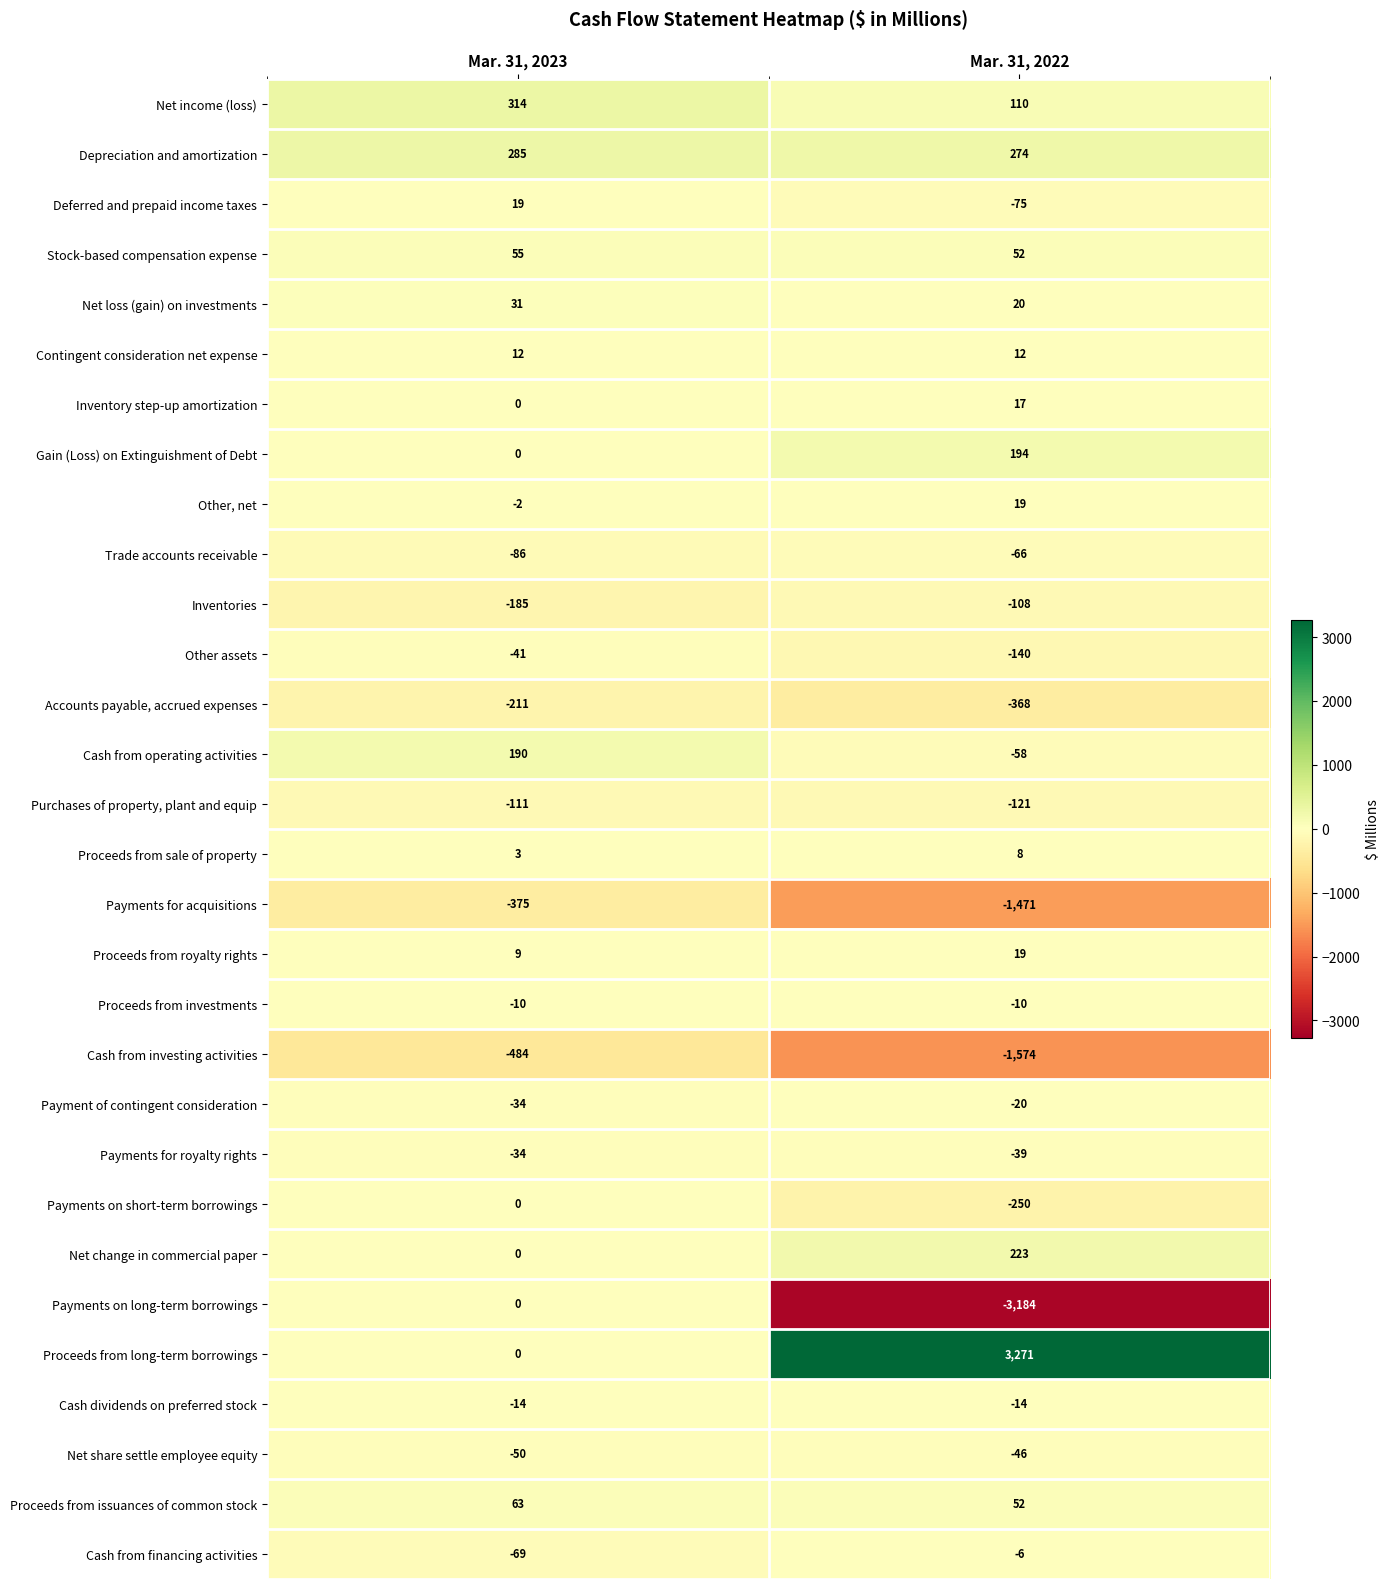

What is the smallest value displayed?

-3184